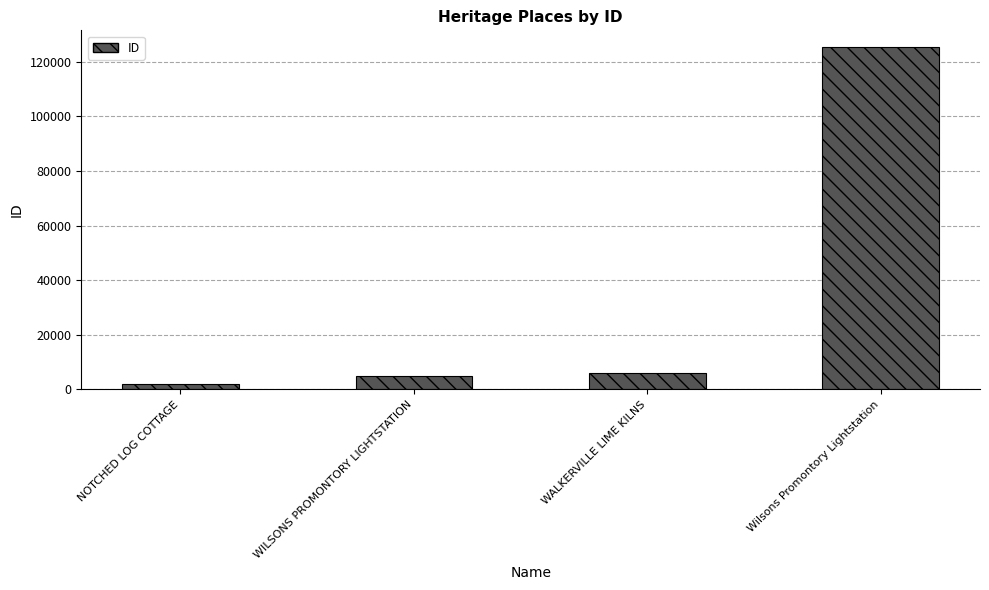

Reading right to left, transcribe all the data shown in this chart.

Wilsons Promontory Lightstation=125289	WALKERVILLE LIME KILNS=6076	WILSONS PROMONTORY LIGHTSTATION=4942	NOTCHED LOG COTTAGE=2015